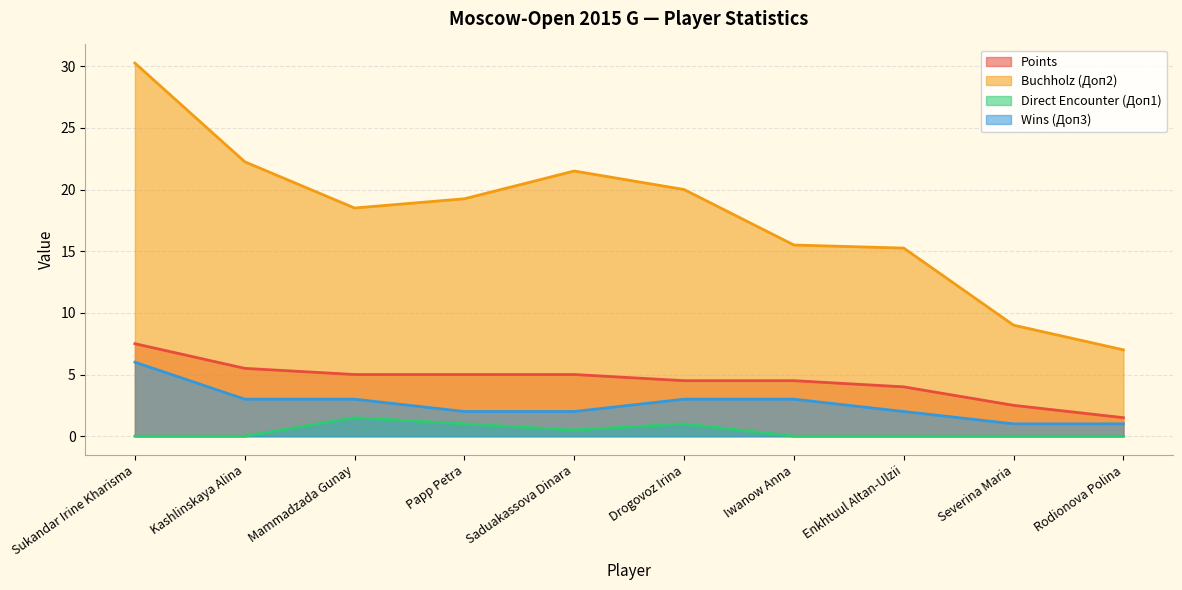

At which label does Wins (Доп3) first exceed 3?

Sukandar Irine Kharisma